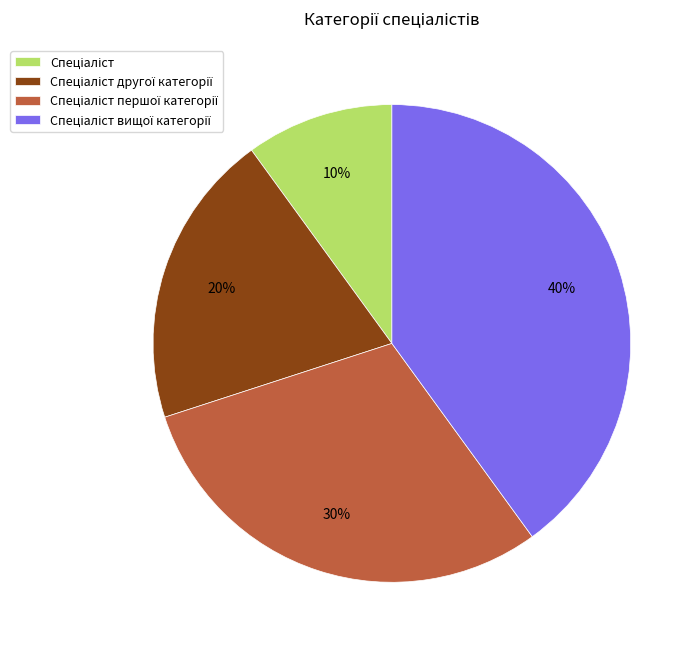

Is there any slice that represents more than half of the pie?

No